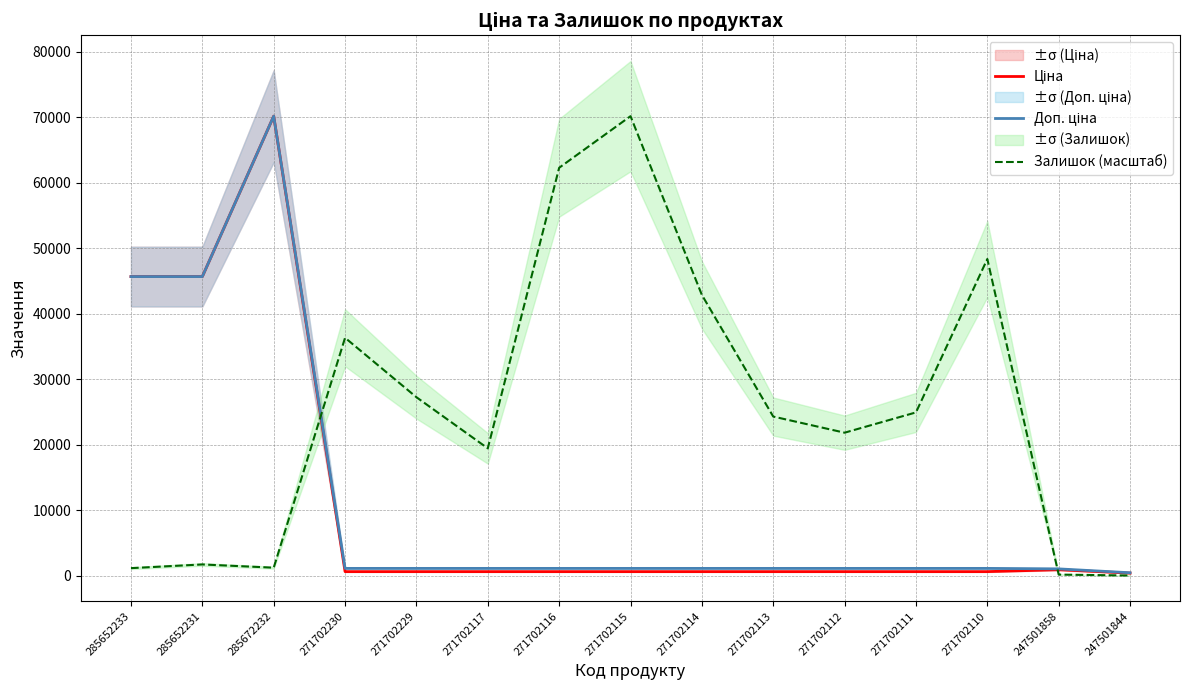

Is it true that Залишок (масштаб) equals 40792.6 at 271702229?

False